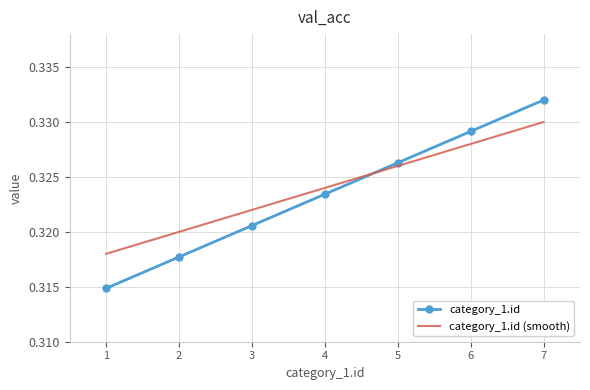

Which series has the widest spread of values?

category_1.id